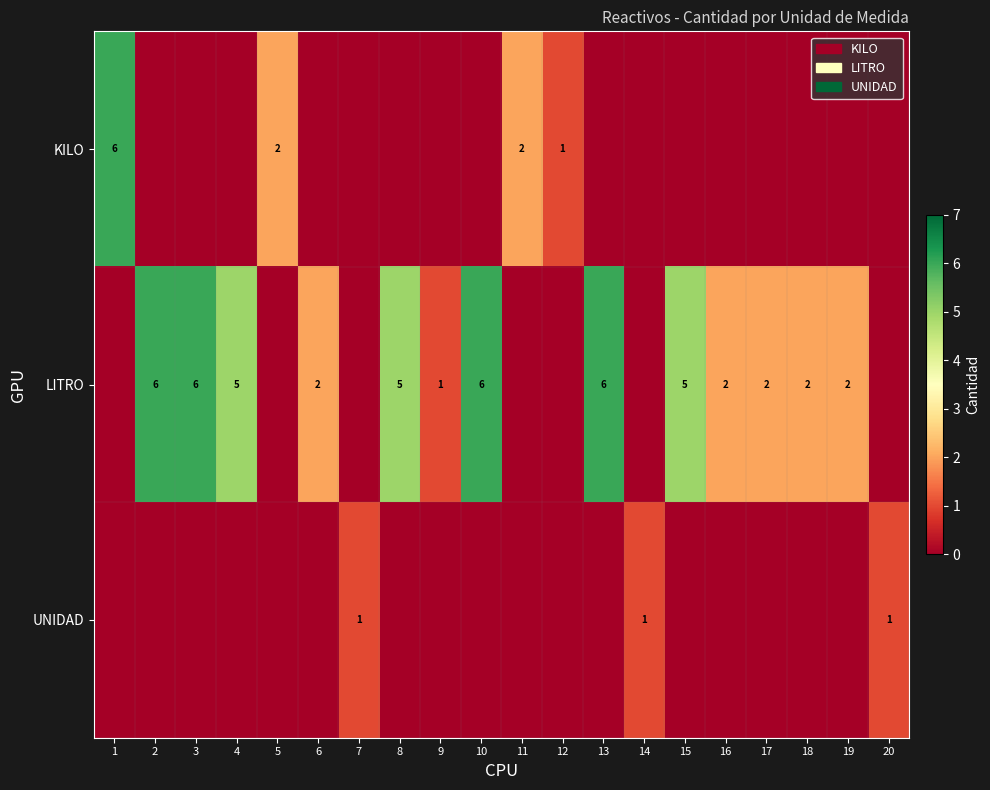

The value of LITRO at 17 is 2. True or false?

True